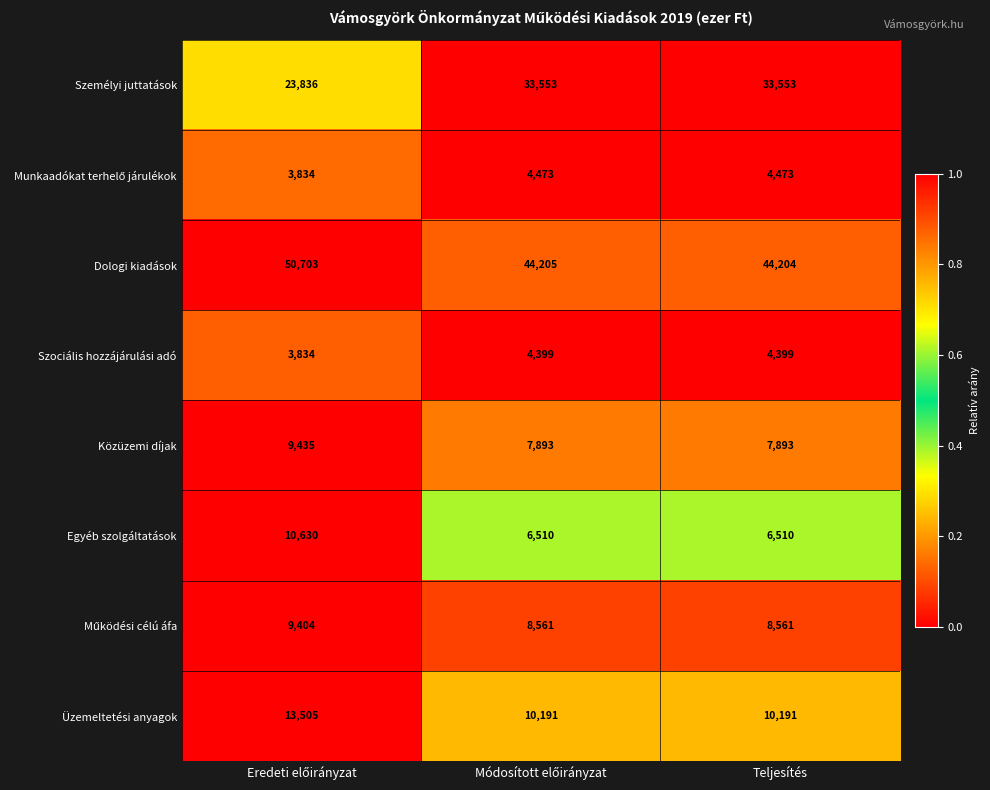

What is the difference between the maximum and minimum values in the Közüzemi díjak series?

1542